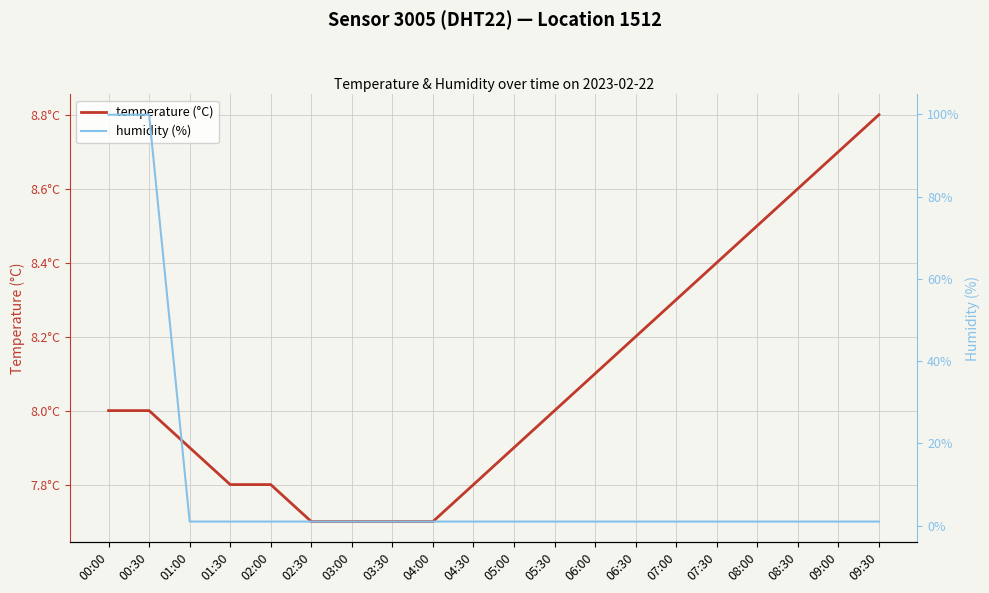

Reading left to right, transcribe all the data shown in this chart.

temperature (°C): 8.0	8.0	7.9	7.8	7.8	7.7	7.7	7.7	7.7	7.8	7.9	8.0	8.1	8.2	8.3	8.4	8.5	8.6	8.7	8.8
humidity (%): 99.9	99.9	1.0	1.0	1.0	1.0	1.0	1.0	1.0	1.0	1.0	1.0	1.0	1.0	1.0	1.0	1.0	1.0	1.0	1.0